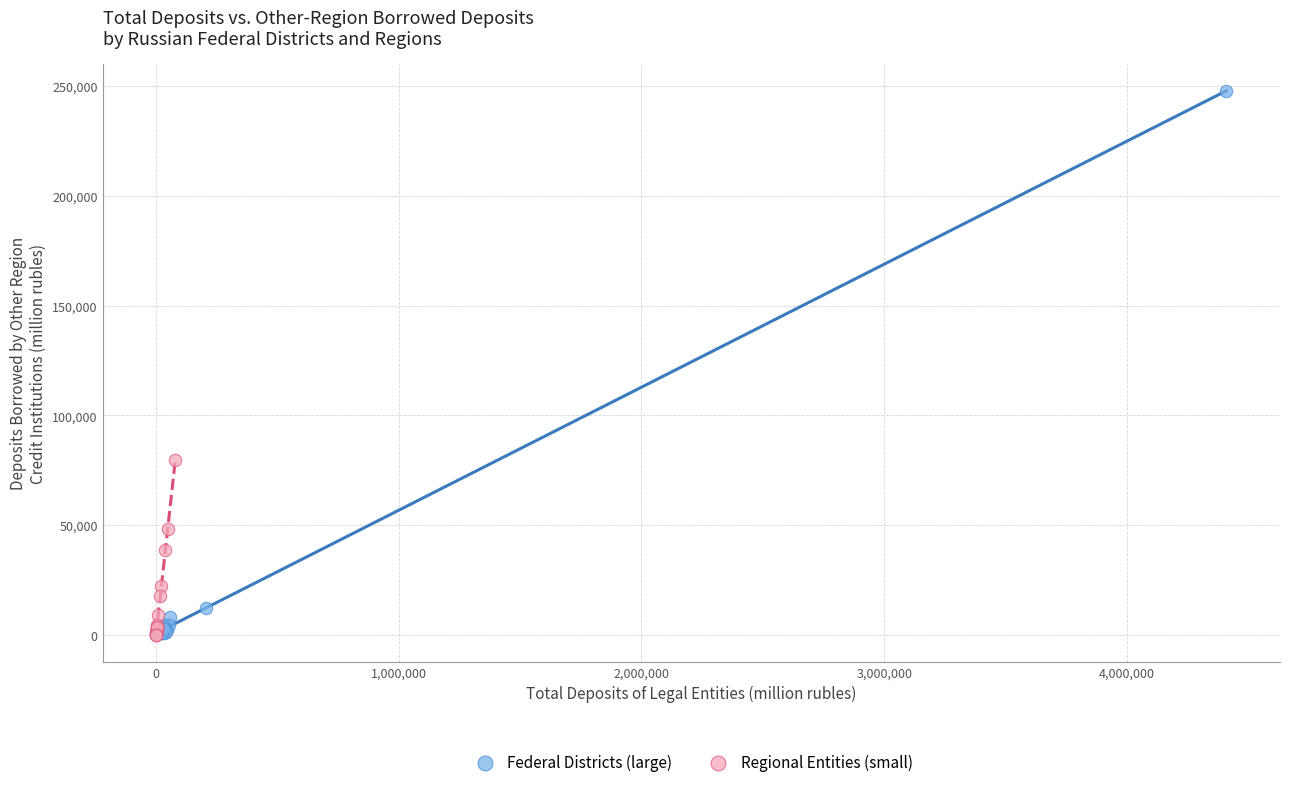

What are all the series names shown in the legend?

Federal Districts (large), Regional Entities (small)